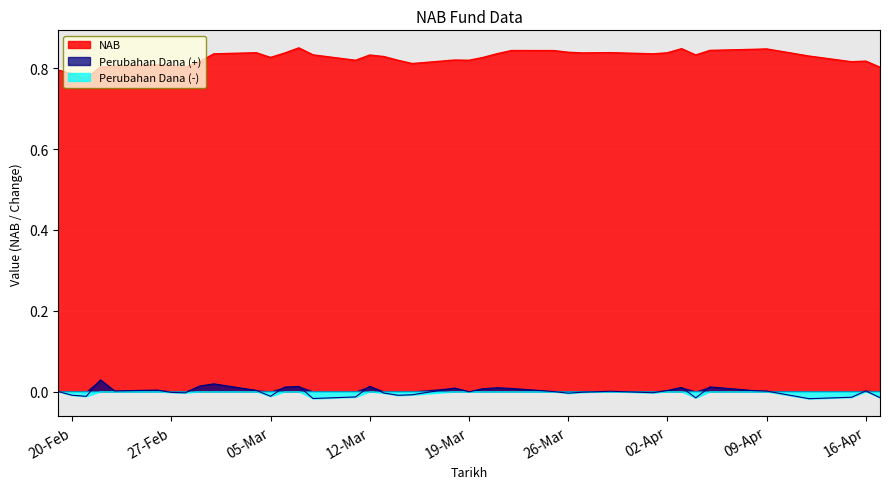

Where is NAB nearest to the value 0?

21-02-2024